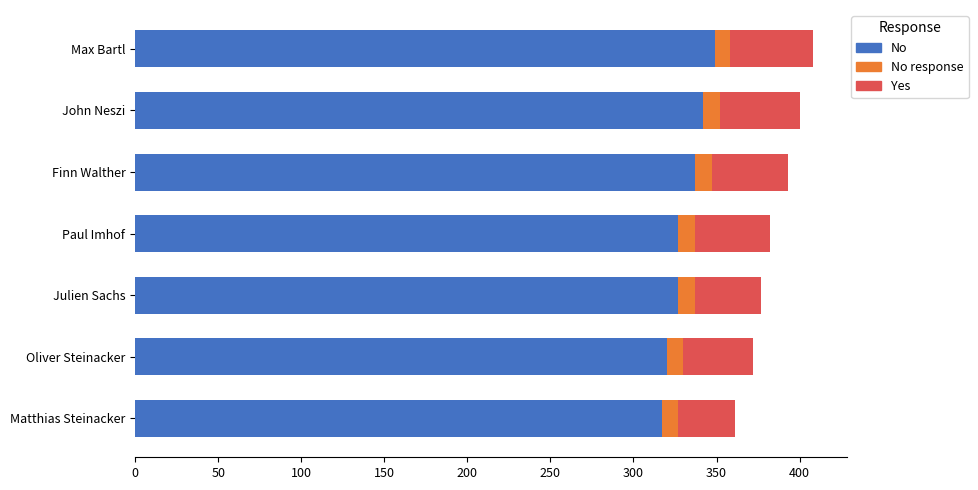

True or false: No has a value of 433 at Matthias Steinacker.

False